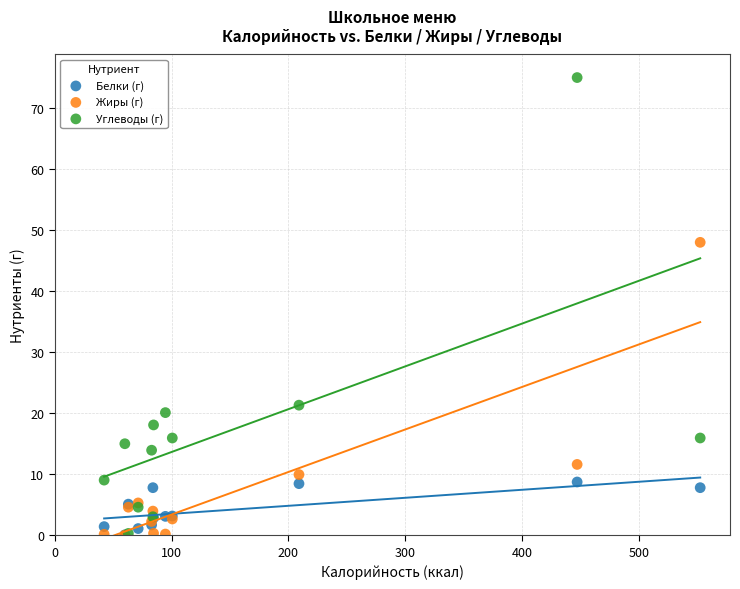

In the Жиры (г) series, what Y value is closest to 24?

11.6